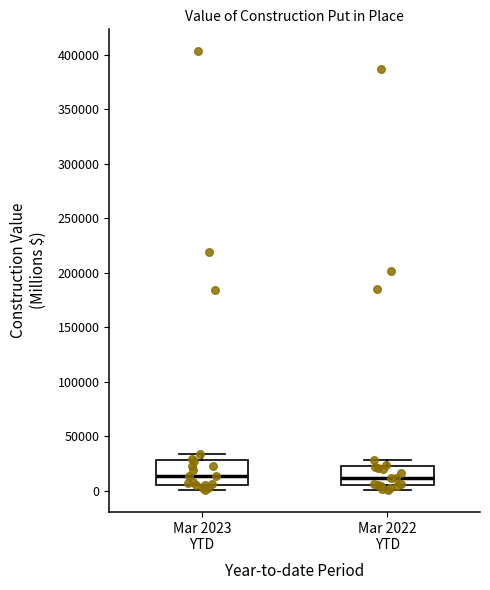

Reading left to right, read every box against the y-axis: the position of its median line, the range the box covers, and the ends of its whiskers. The values are not printed on the chart, so give them approximately, as read against the axis.

Mar 2023 YTD: median 15000, box 5000 to 30000, whiskers 0 to 35000
Mar 2022 YTD: median 10000, box 5000 to 25000, whiskers 0 to 30000